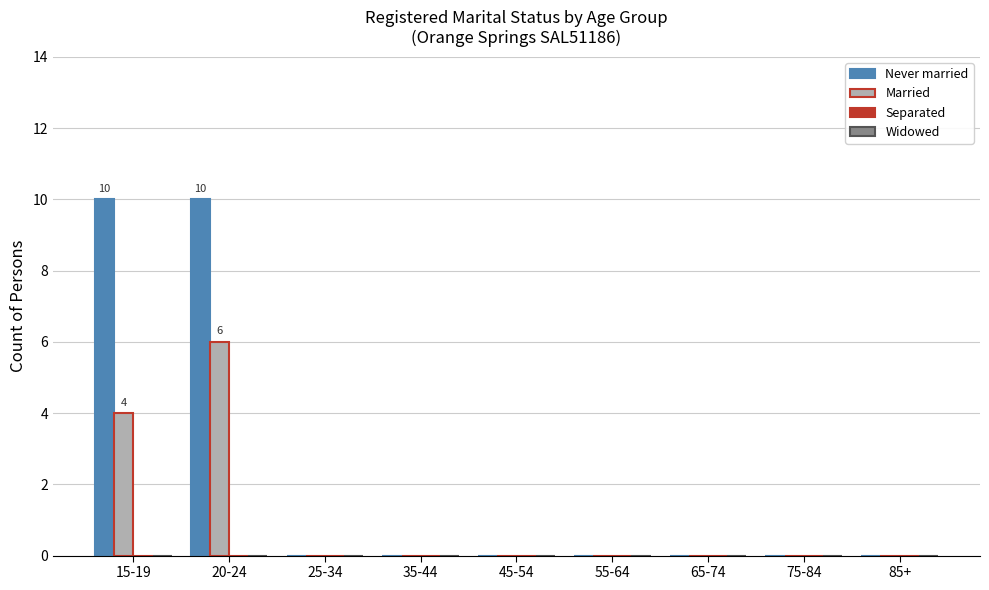

The value of Never married at 85+ is -7. True or false?

False